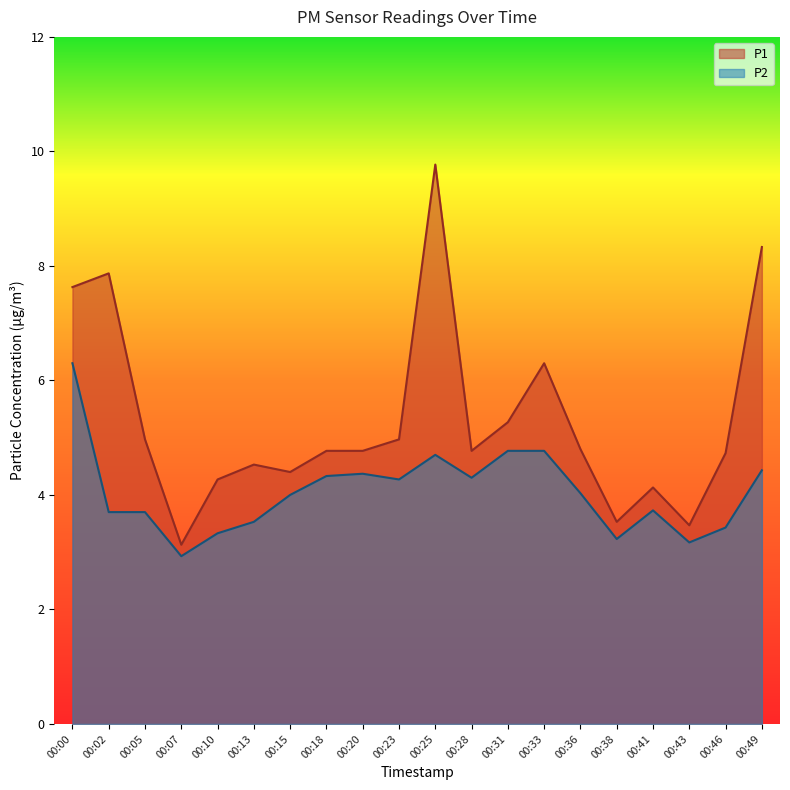

Reading left to right, extract all data points from this chart.

P1: 00:00=7.6	00:02=7.9	00:05=5.0	00:07=3.1	00:10=4.3	00:13=4.5	00:15=4.4	00:18=4.8	00:20=4.8	00:23=5.0	00:25=9.8	00:28=4.8	00:31=5.3	00:33=6.3	00:36=4.8	00:38=3.5	00:41=4.1	00:43=3.5	00:46=4.7	00:49=8.3
P2: 00:00=6.3	00:02=3.7	00:05=3.7	00:07=2.9	00:10=3.3	00:13=3.5	00:15=4.0	00:18=4.3	00:20=4.4	00:23=4.3	00:25=4.7	00:28=4.3	00:31=4.8	00:33=4.8	00:36=4.0	00:38=3.2	00:41=3.7	00:43=3.2	00:46=3.4	00:49=4.4